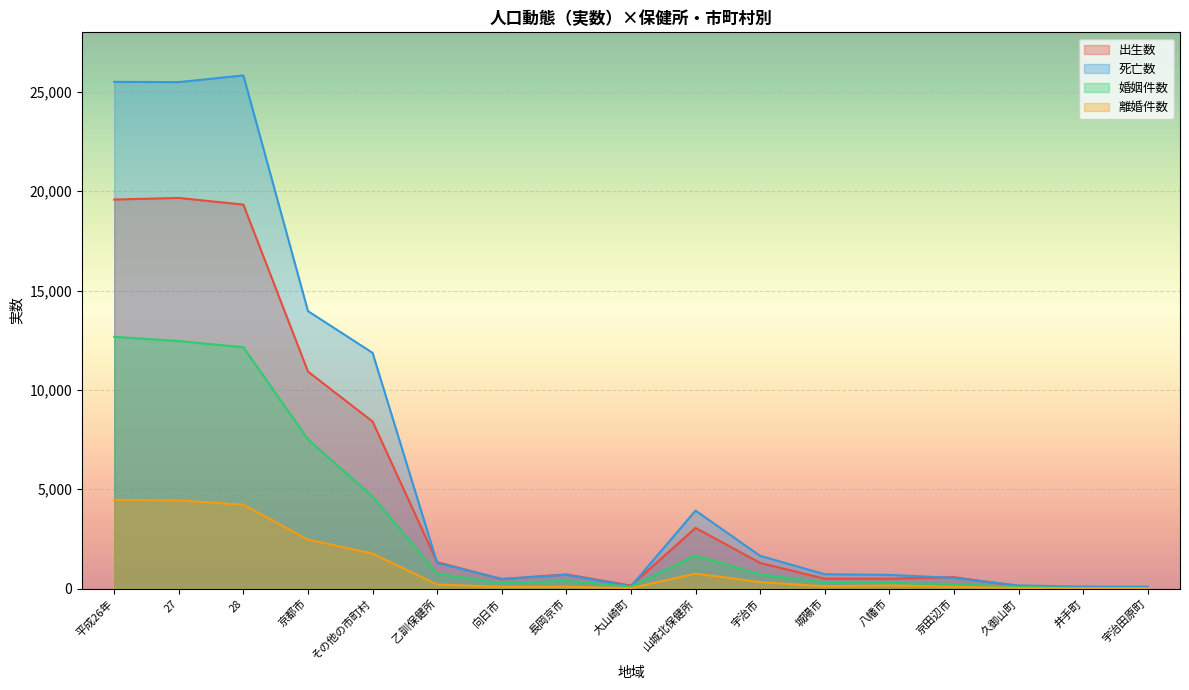

What is the label of the 16th point from the left?

井手町